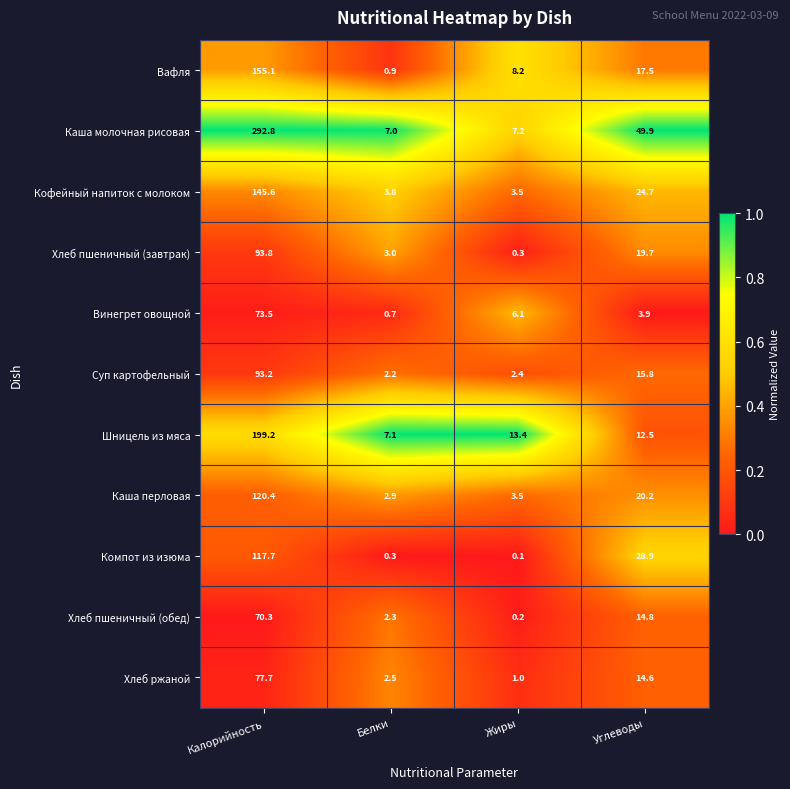

What is the sum of all Хлеб пшеничный (завтрак) values?

116.8